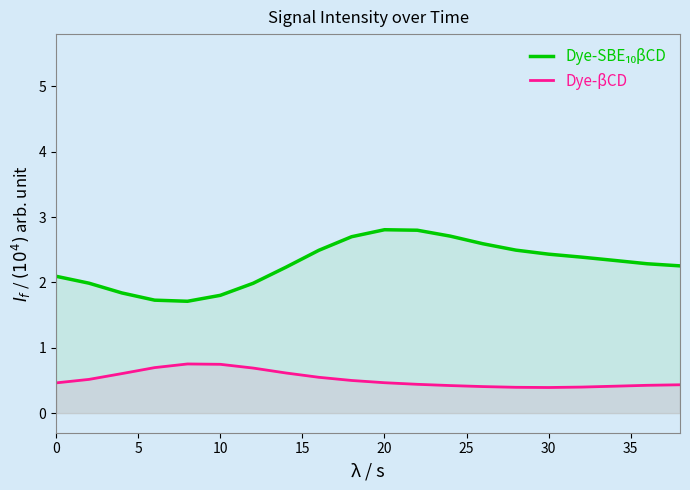

What is the minimum value shown in the chart?

0.4